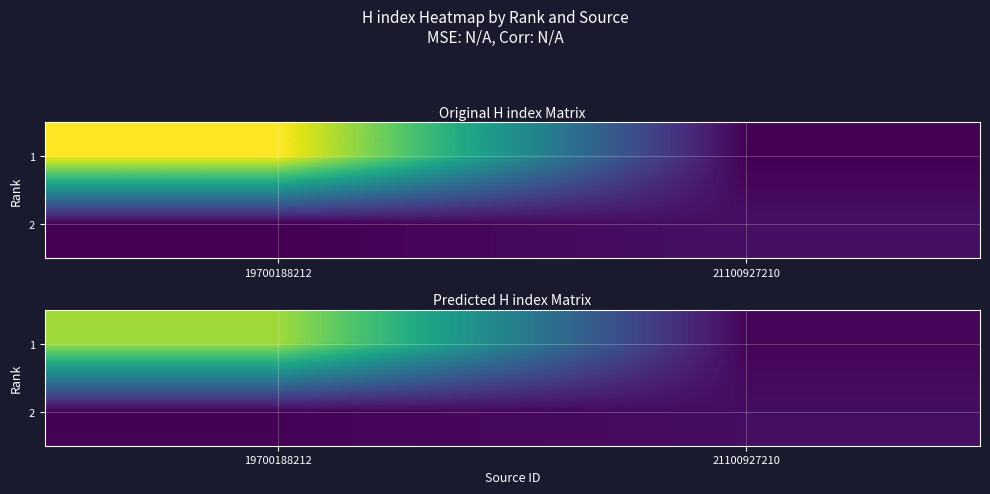

List the labels in order of 1 value, largest first.

19700188212, 21100927210